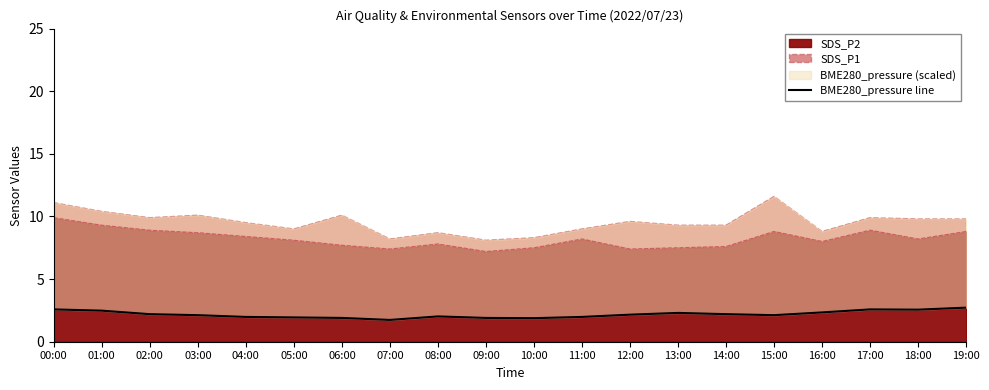

What is the average value?

2.2